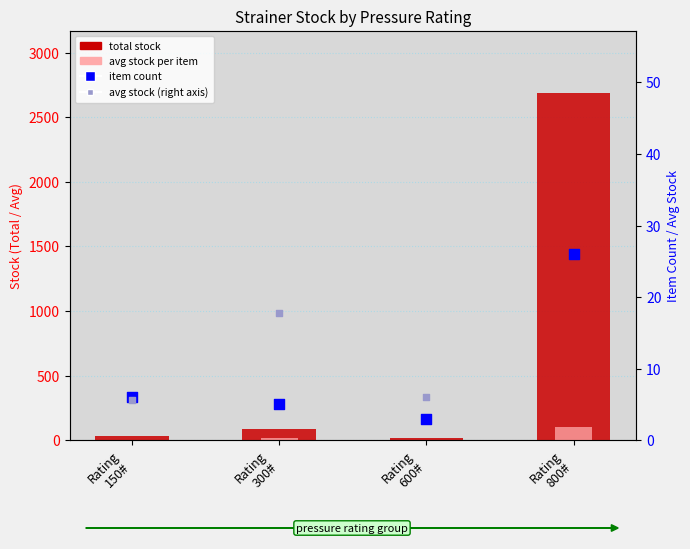

What is the total value across all series at Rating
600#?

33.0